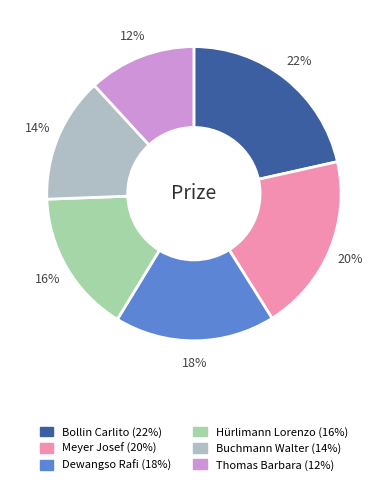

Count the number of slices in the pie.

6